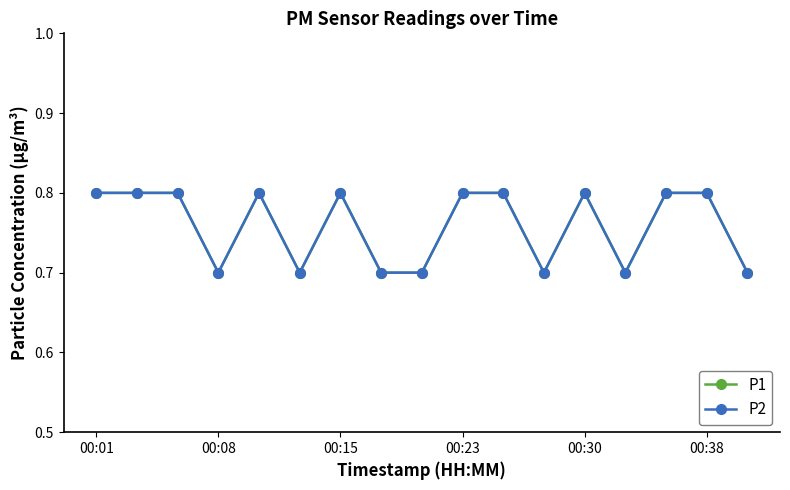

Which category has the highest value across all series?

00:01